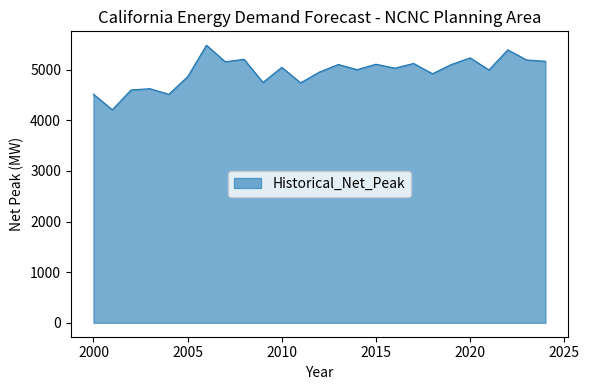

What is the greatest value displayed?

5483.6